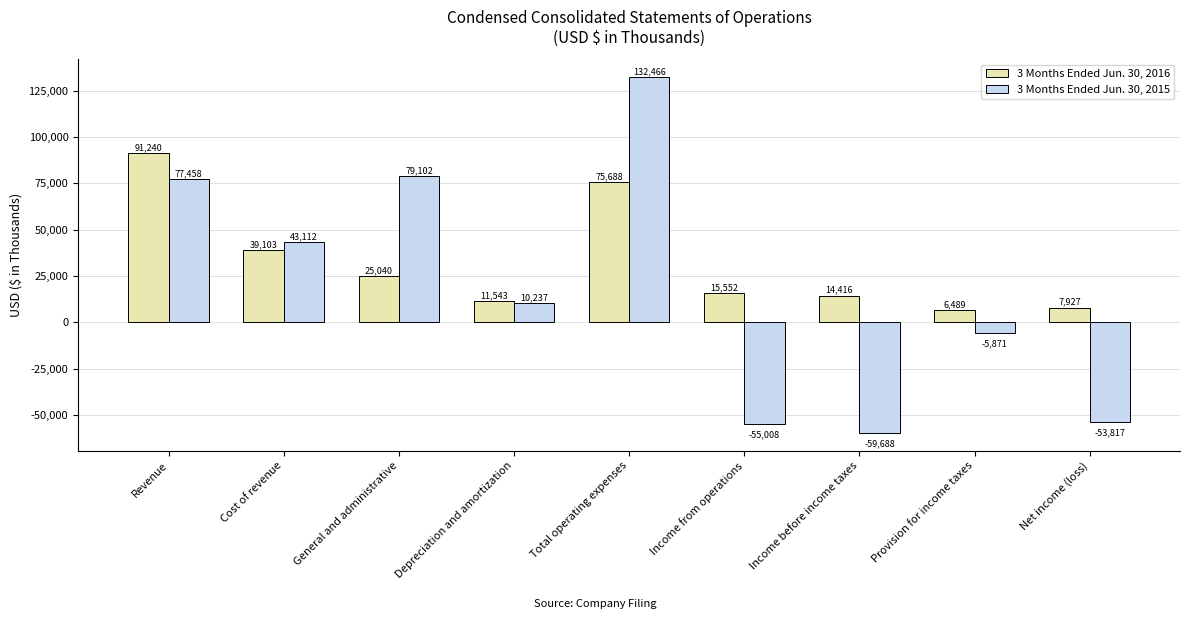

Rank the series at Income before income taxes from highest to lowest value.

3 Months Ended Jun. 30, 2016, 3 Months Ended Jun. 30, 2015